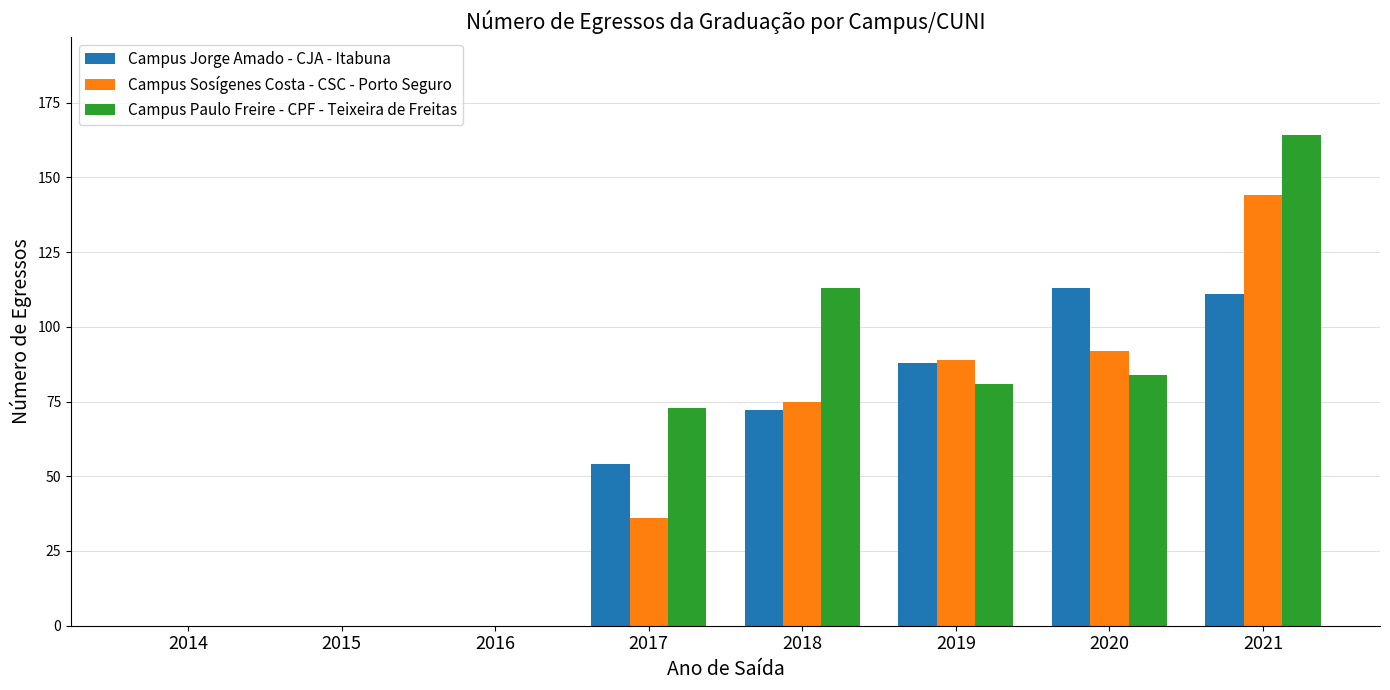

Is the value of Campus Paulo Freire - CPF - Teixeira de Freitas at 2020 greater than the value of Campus Sosígenes Costa - CSC - Porto Seguro at 2016?

Yes